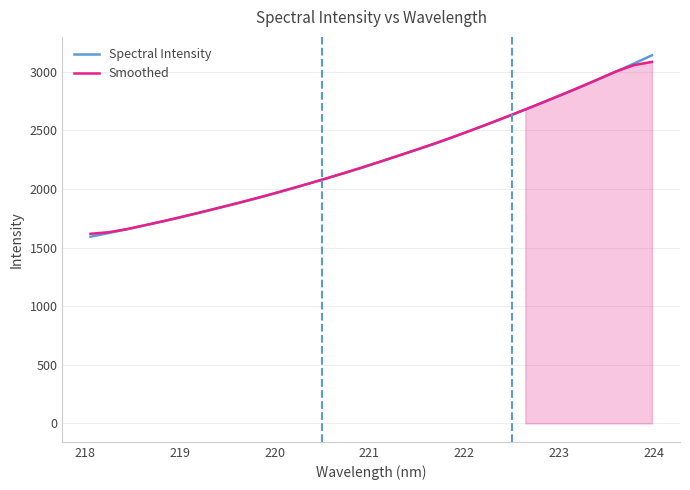

What is the highest value of the Smoothed series?

3083.0